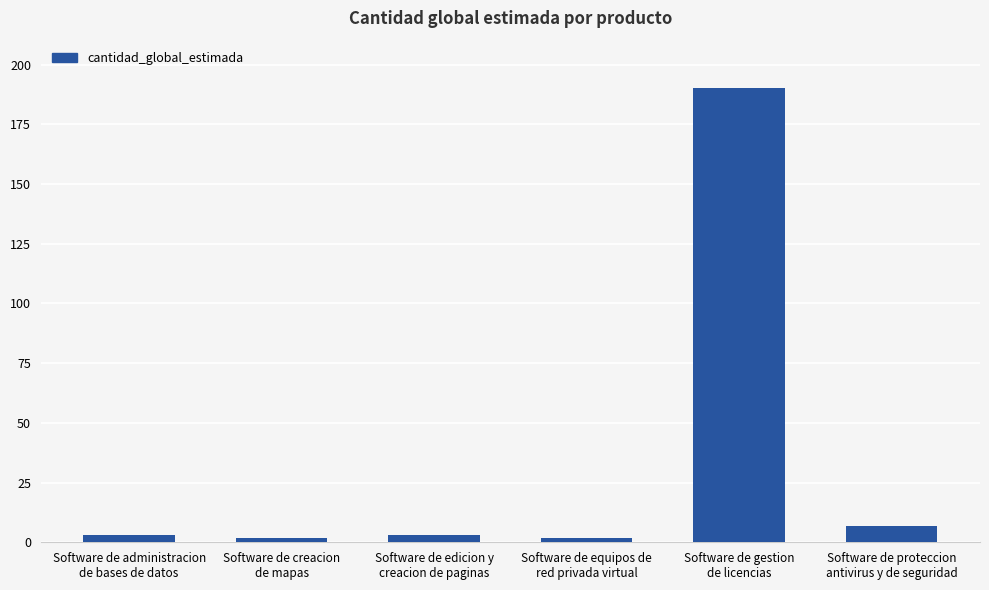

What is the maximum value shown in the chart?

190